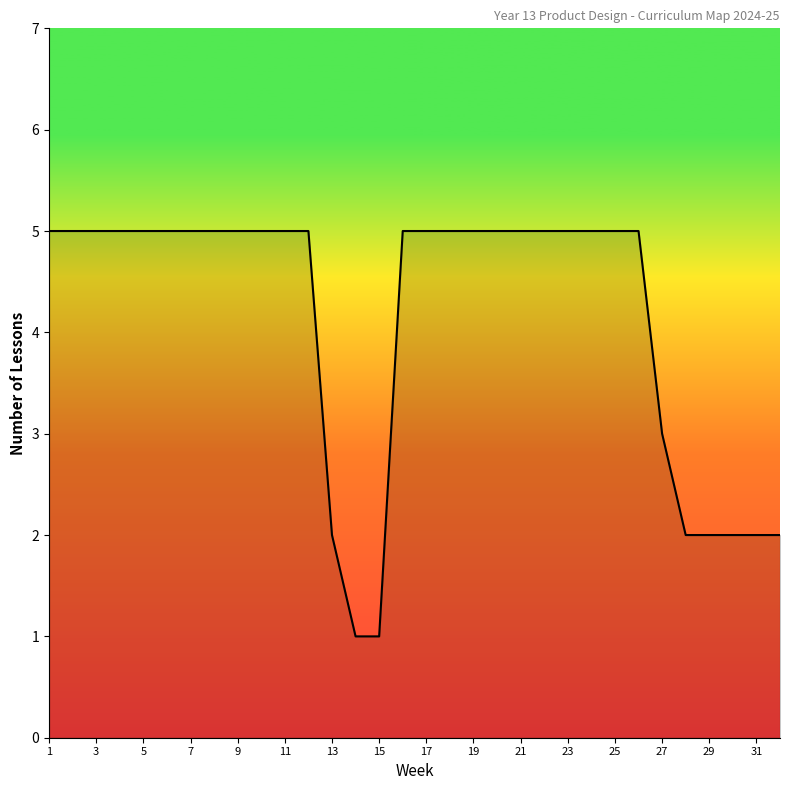

What is the maximum value shown in the chart?

5